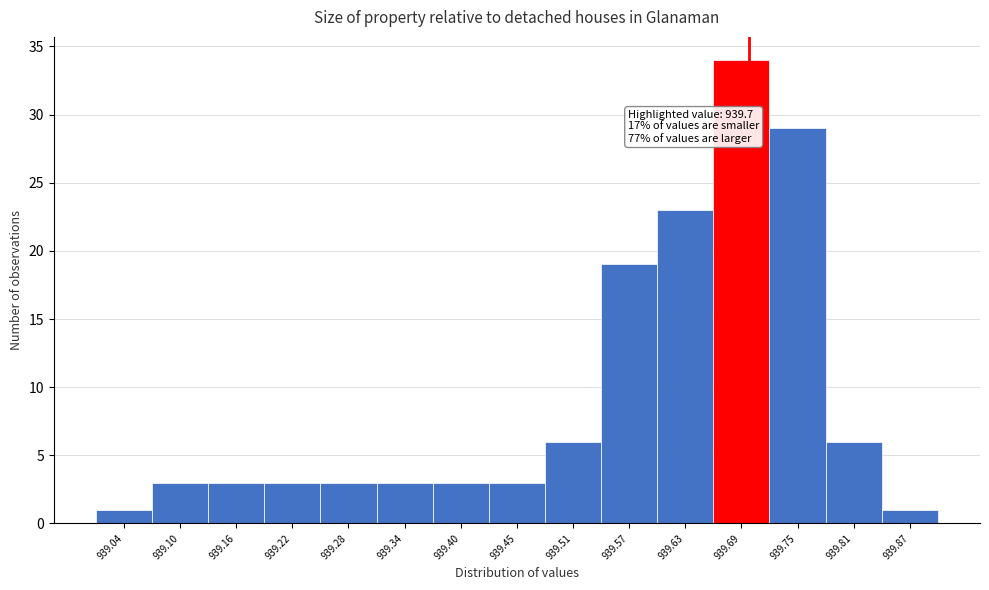

Over which range of the x-axis is the bar tallest?

939.66 to 939.72